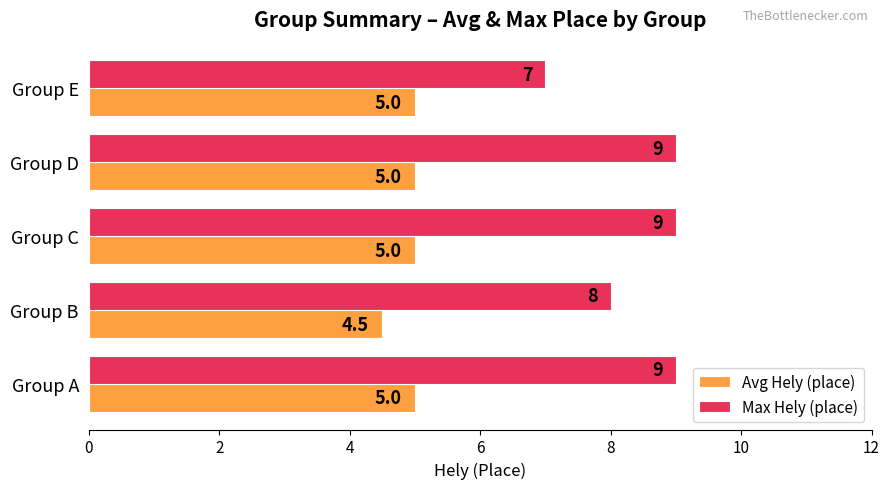

How many values in the Avg Hely (place) series are below 5?

1